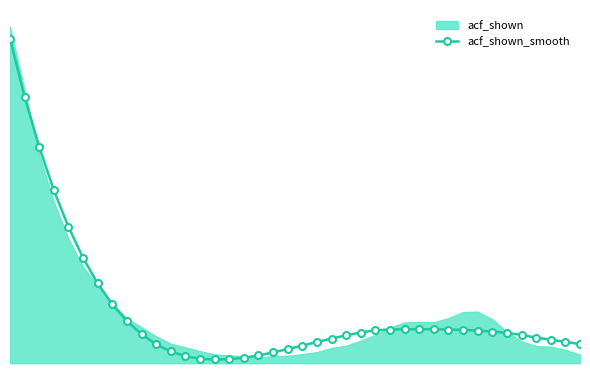

True or false: the data has more than 2 interior local peaks.

False